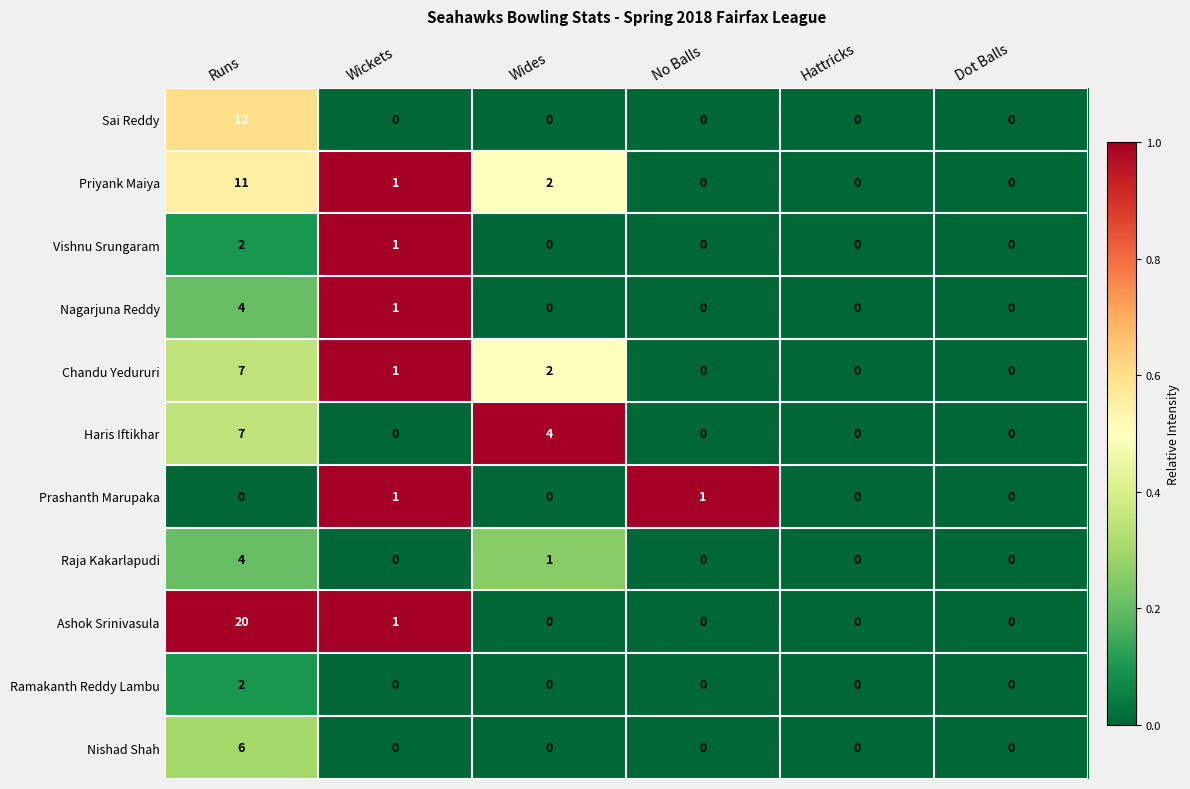

What is the difference between the highest and lowest values at Runs?

20